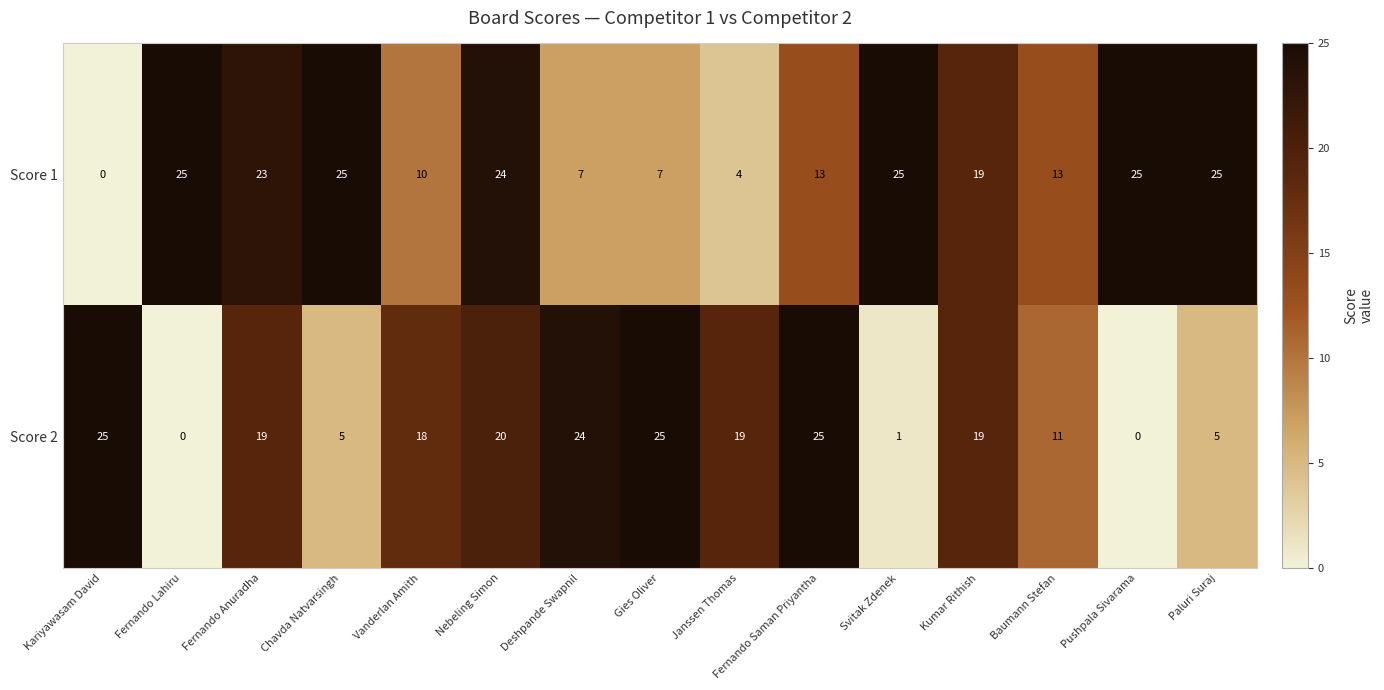

Where does the Score 2 series first go above 19?

Kariyawasam David